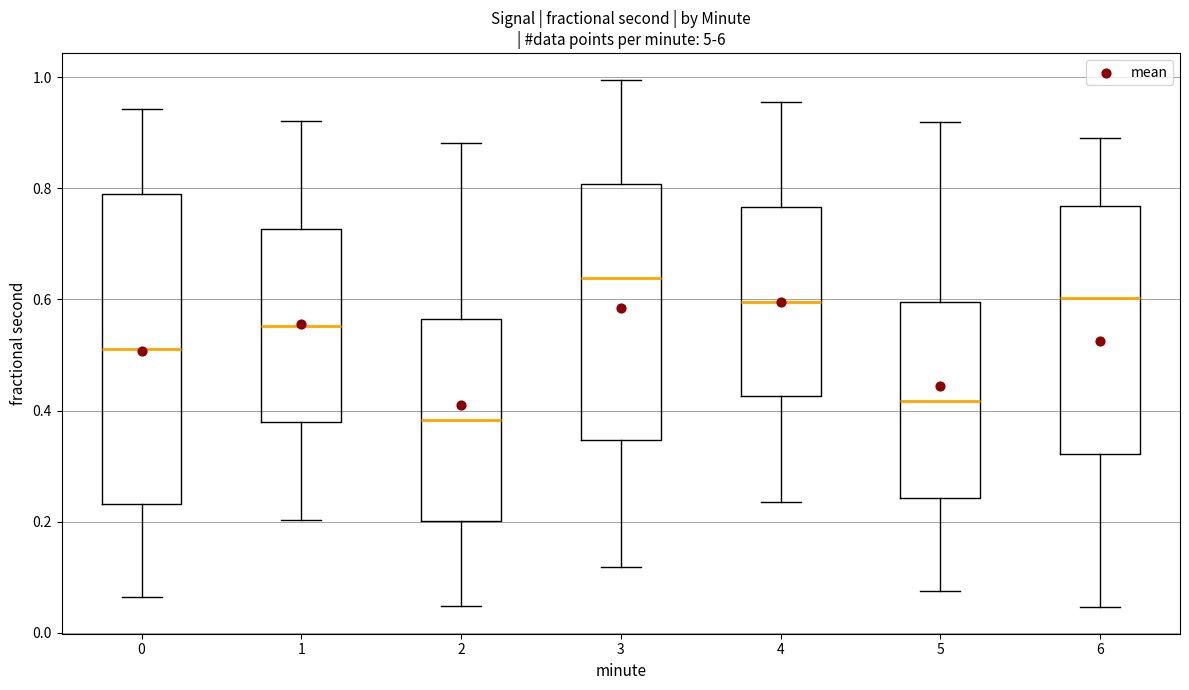

Which box has the lowest median line?

2